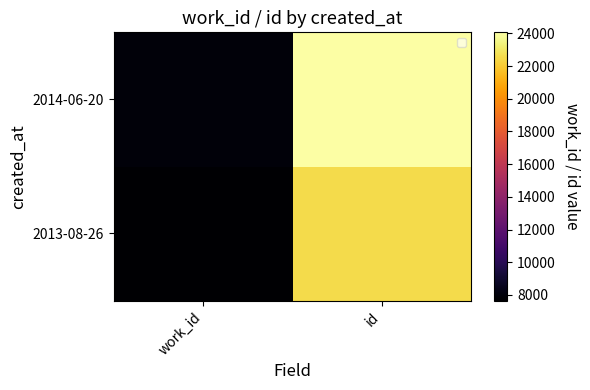

What is the total value across all series at id?

46644